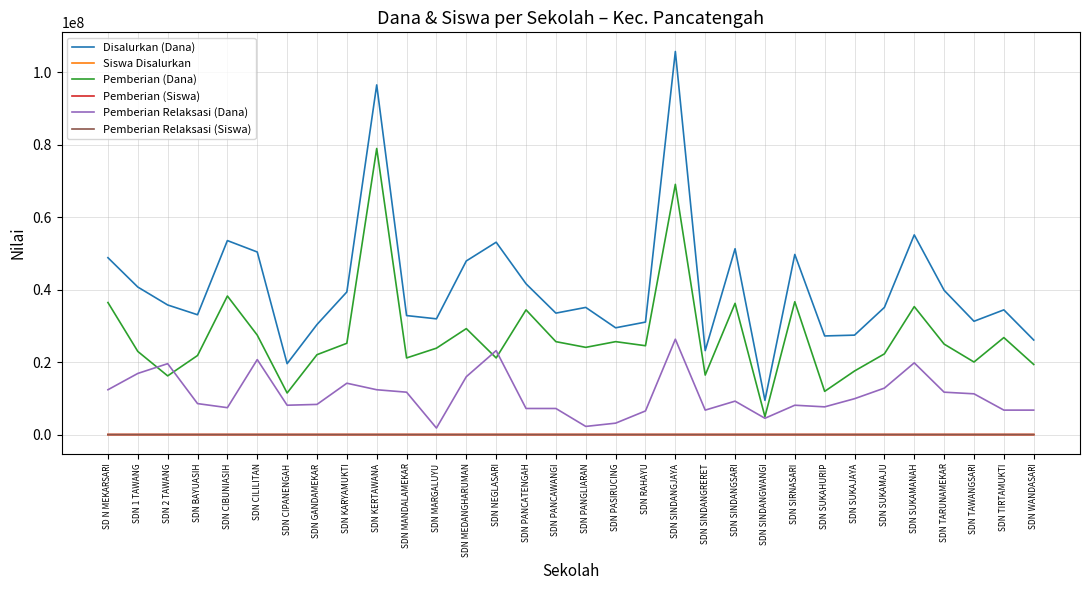

Count the number of categories in the chart.

32